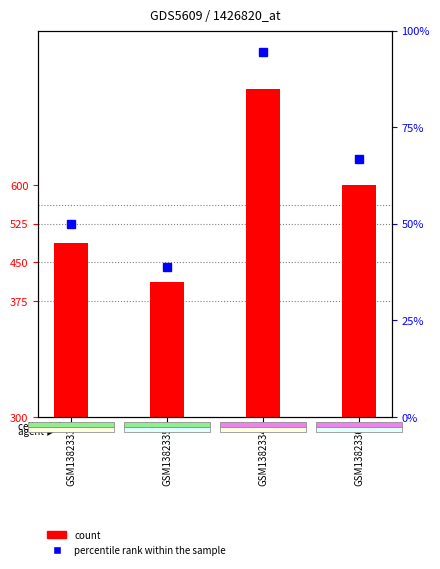

What is the sum of all percentile rank within the sample values?

250.0